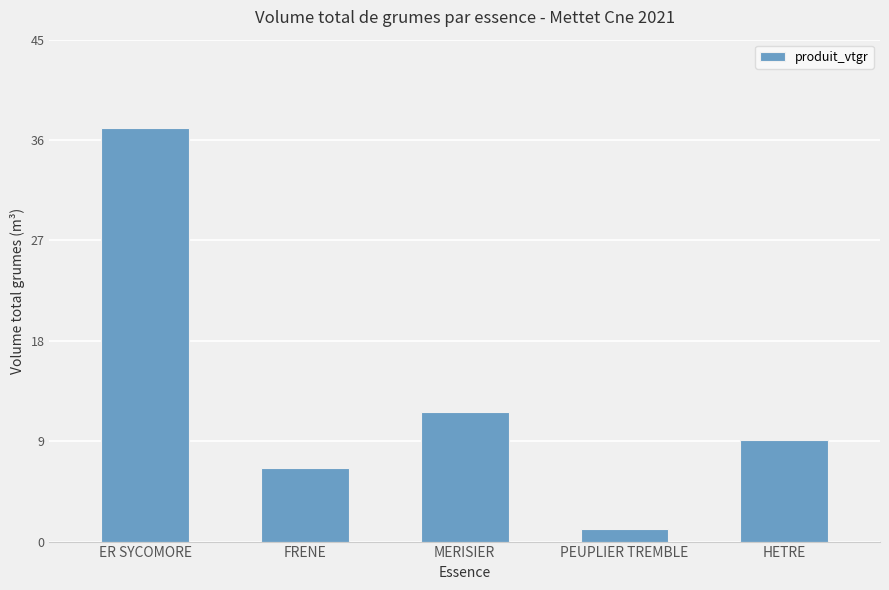

What is the sum of the values at FRENE and PEUPLIER TREMBLE?

7.7